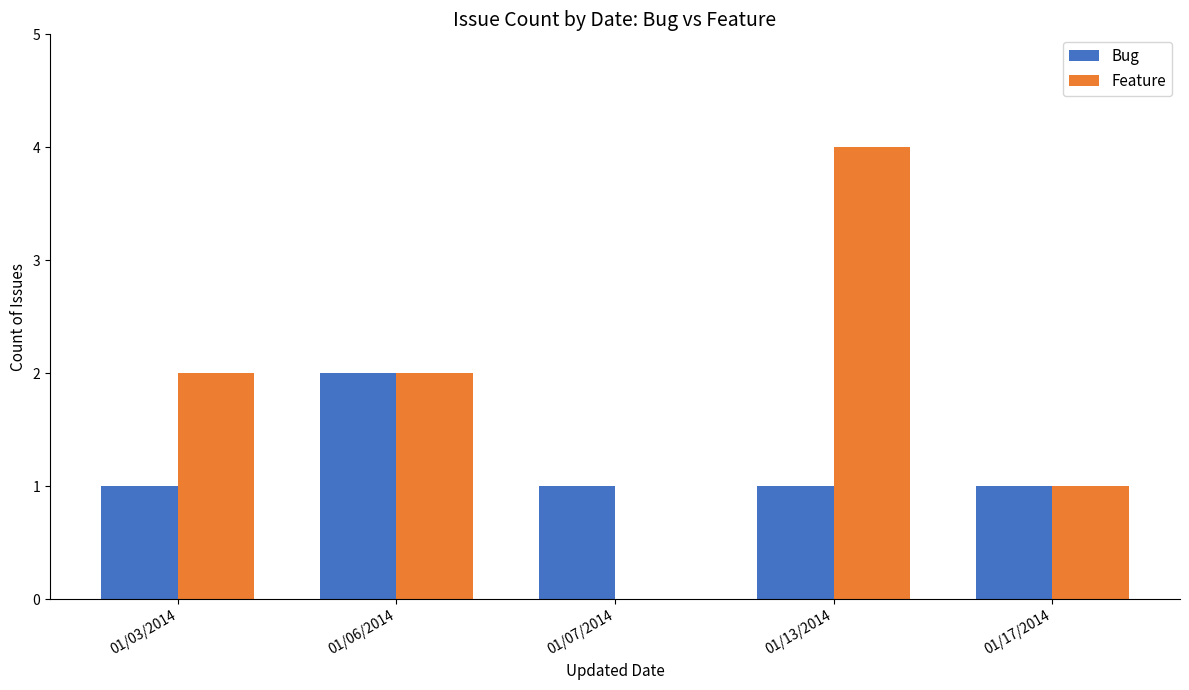

Is the value of Bug at 01/03/2014 greater than the value of Feature at 01/03/2014?

No